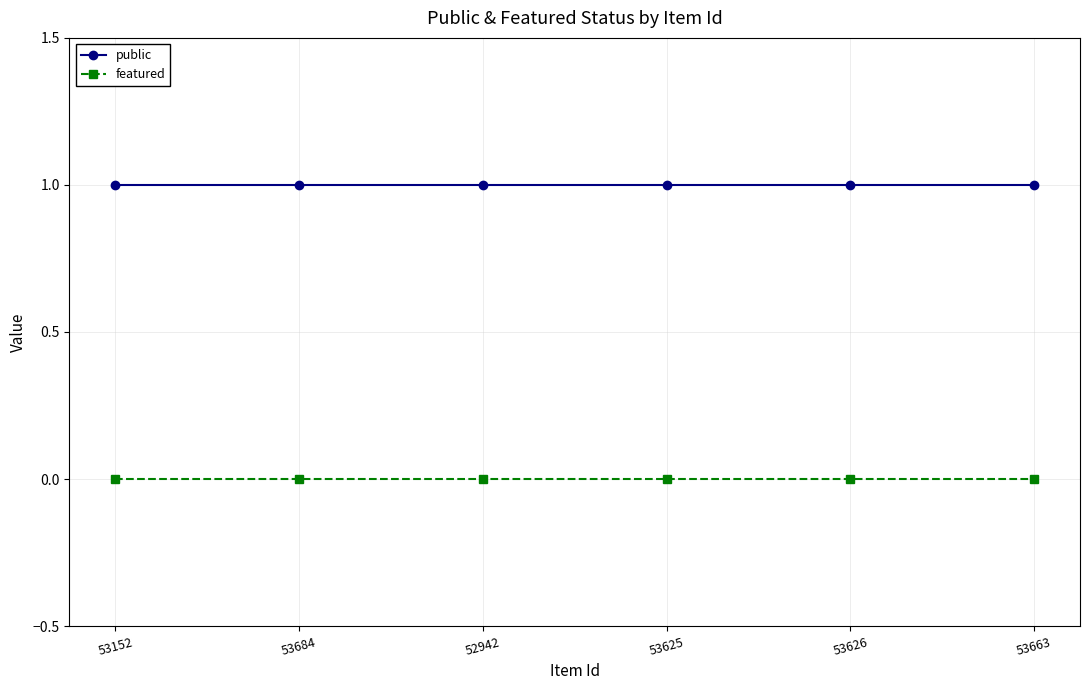

List the series in order of their peak value, highest first.

public, featured